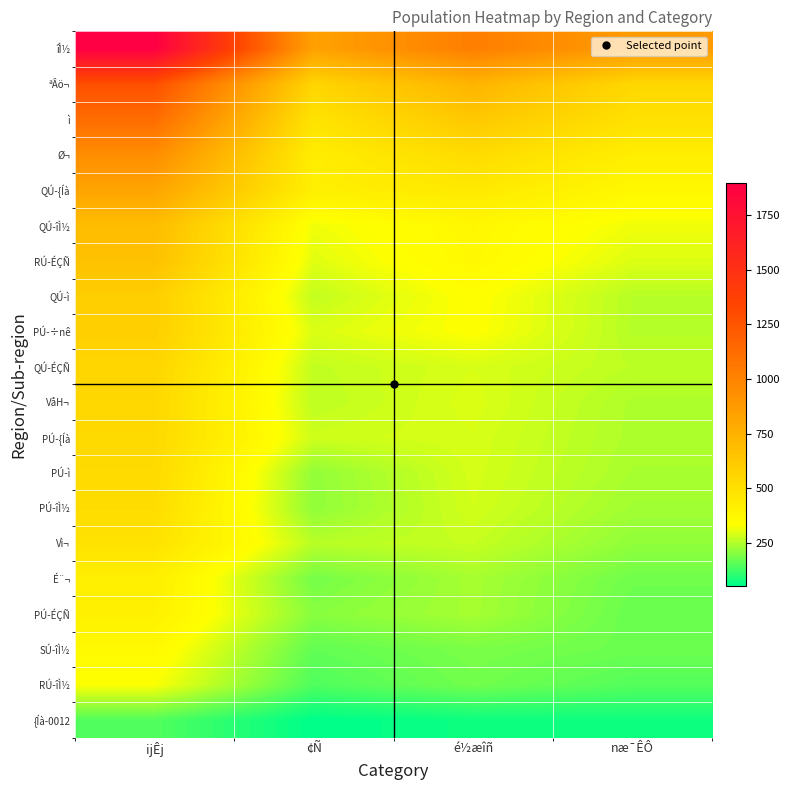

Which has a higher value, é½æîñ or ¢Ñ?

é½æîñ